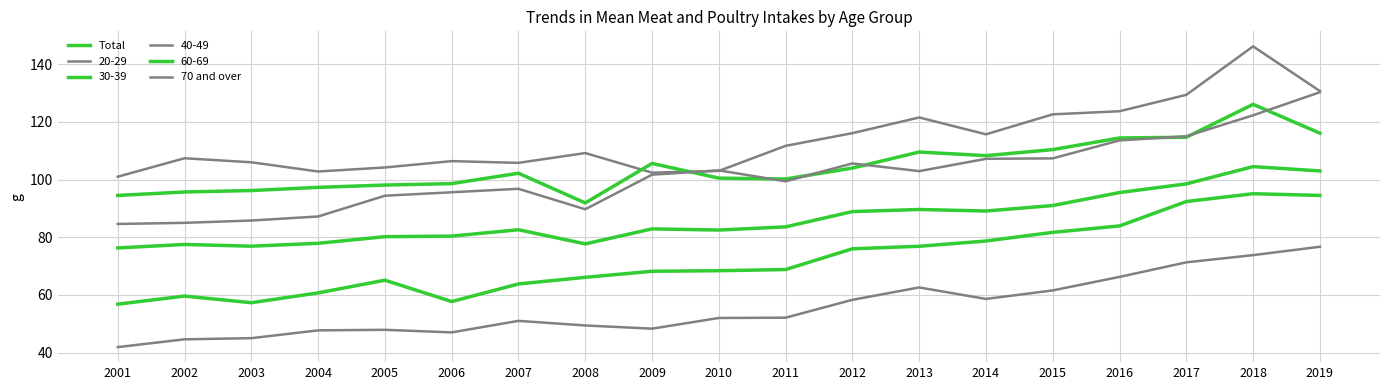

Rank the categories by 70 and over value from highest to lowest.

2019, 2018, 2017, 2016, 2013, 2015, 2014, 2012, 2011, 2010, 2007, 2008, 2009, 2005, 2004, 2006, 2003, 2002, 2001